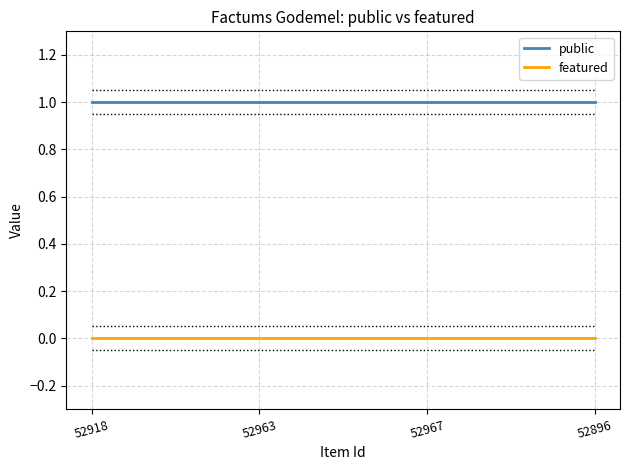

The value of featured at 52896 is 0. True or false?

True